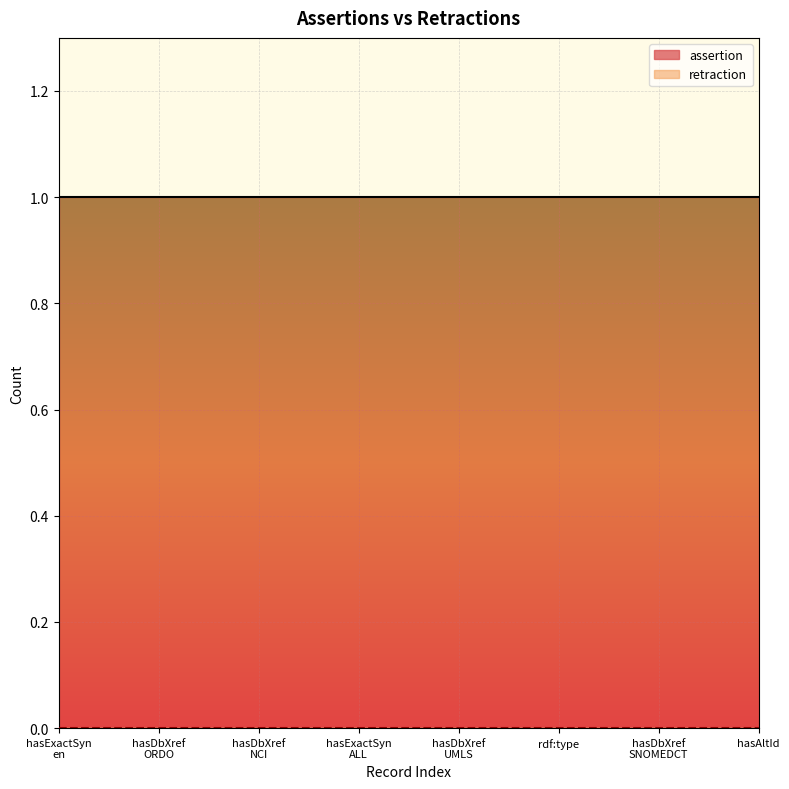

True or false: retraction has more than 2 points higher than both neighbors.

False